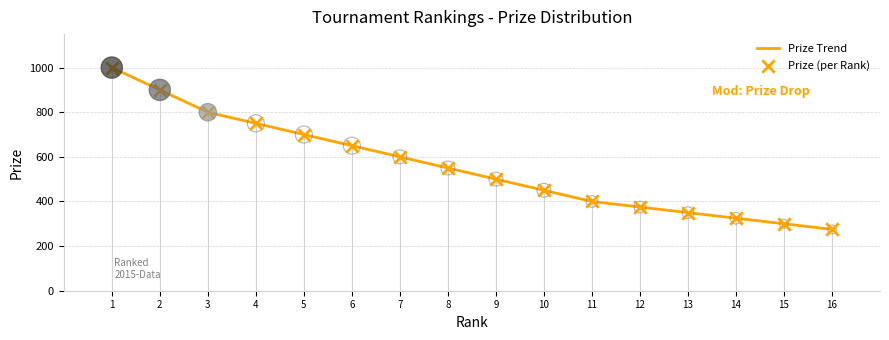

What is the change in value from 6 to 16?

-375